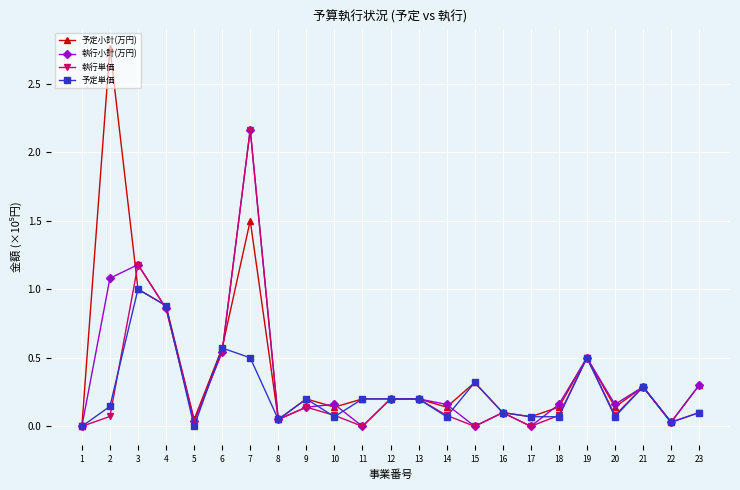

Is the value of 執行単価 at 7 greater than the value of 執行小計(万円) at 12?

Yes